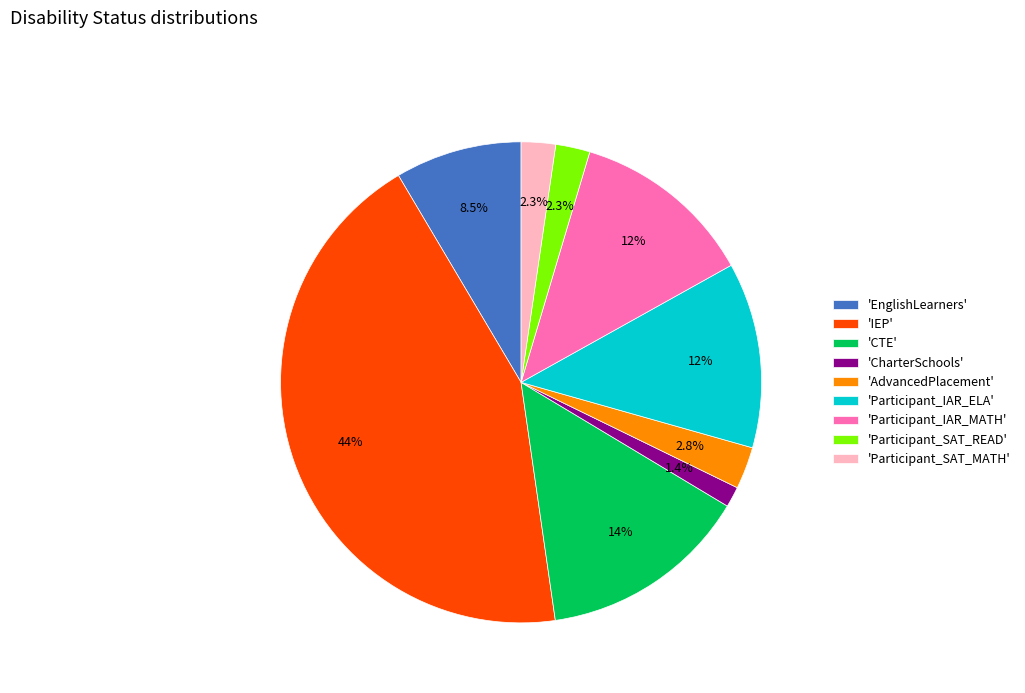

Which has a higher value, 'EnglishLearners' or 'CTE'?

'CTE'